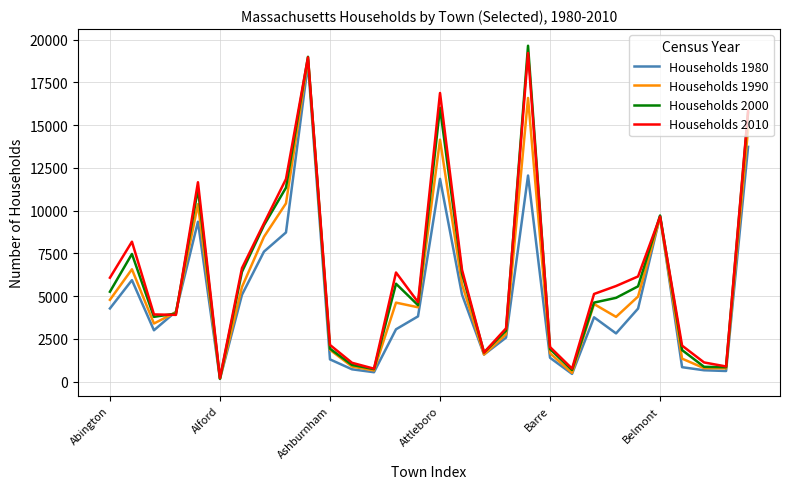

List the series in order of their overall mean, highest first.

Households 2010, Households 2000, Households 1990, Households 1980